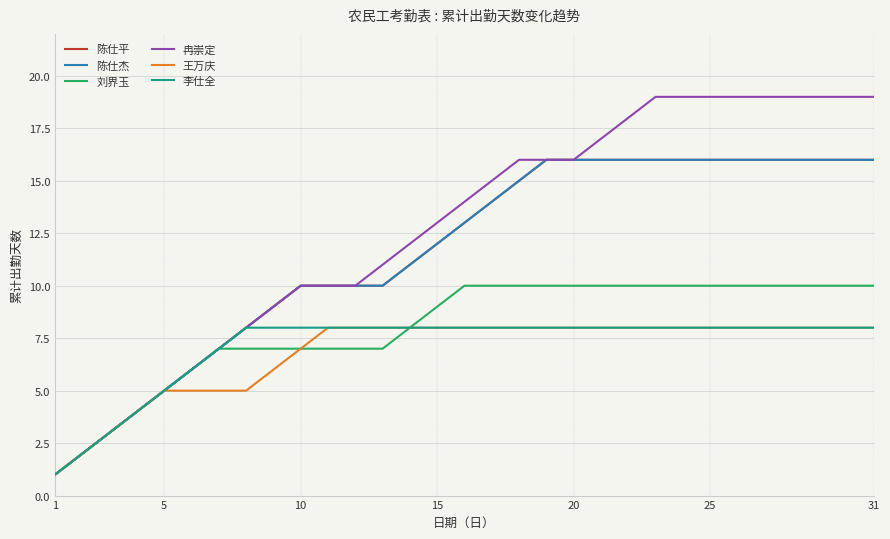

Which series has the largest total across all categories?

冉崇定